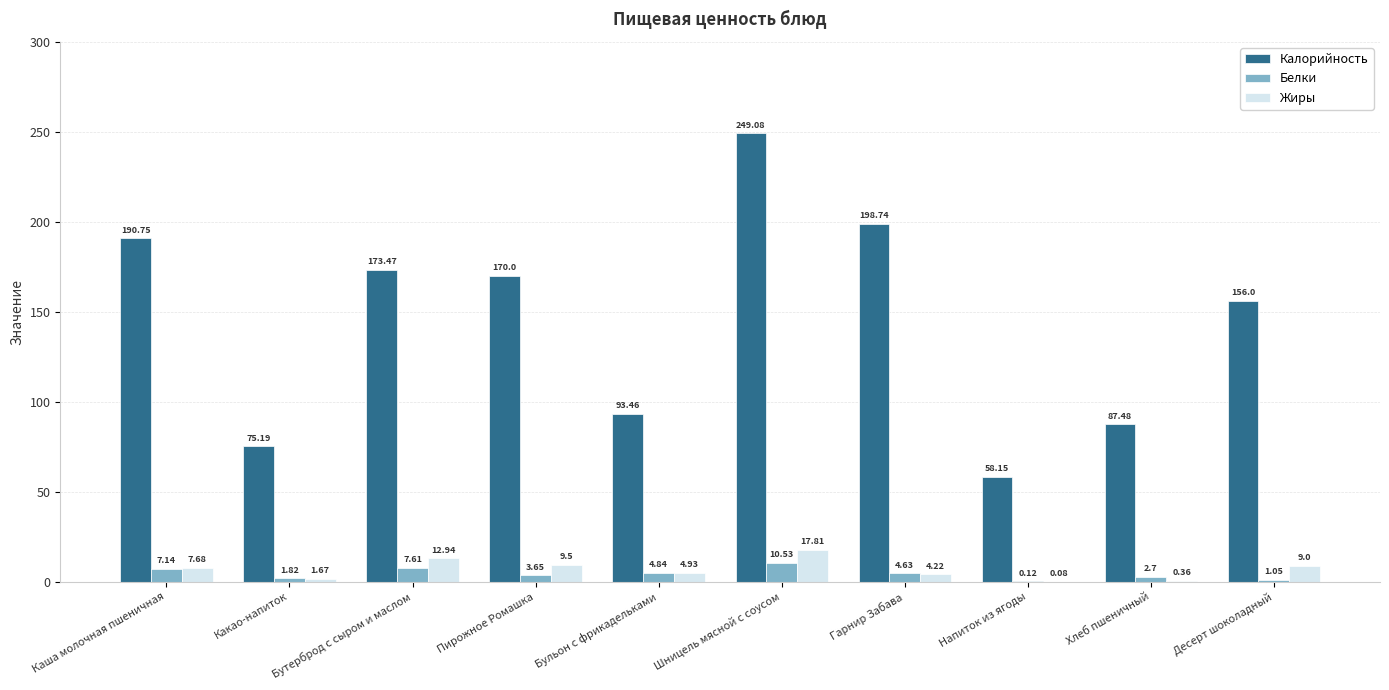

What is the average value of the Белки series?

4.4